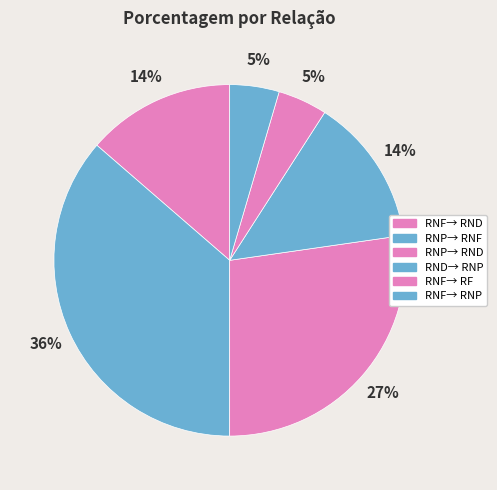

Which category has the smallest portion of the pie?

RNF→ RF